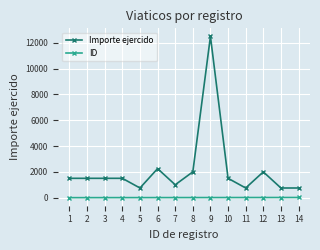

Count the number of categories in the chart.

14